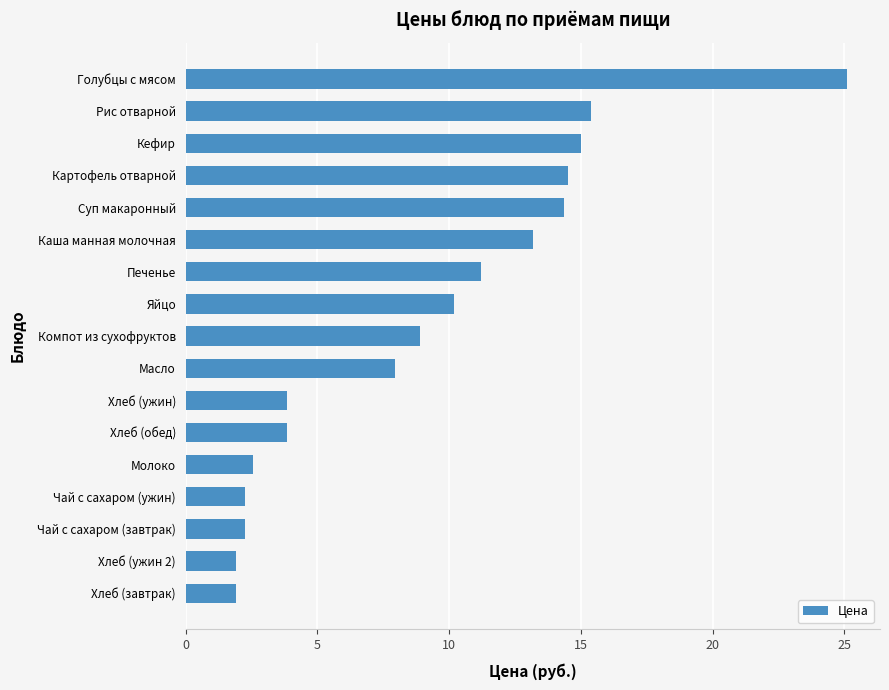

Between Печенье and Хлеб (завтрак), which is larger?

Печенье